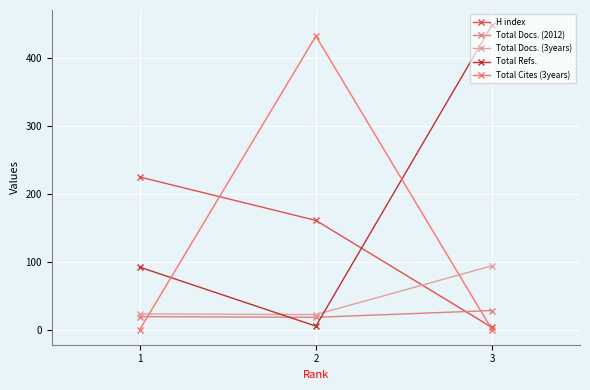

What is the average value of the Total Cites (3years) series?

144